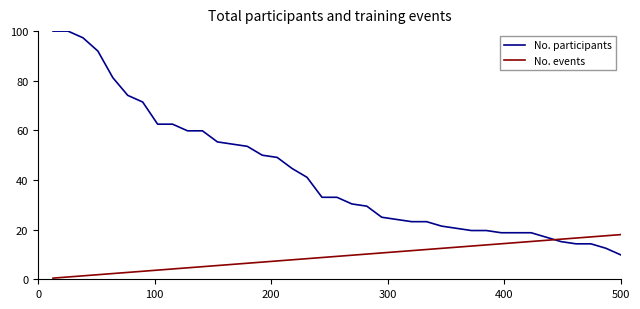

Which series has the largest total across all categories?

No. participants